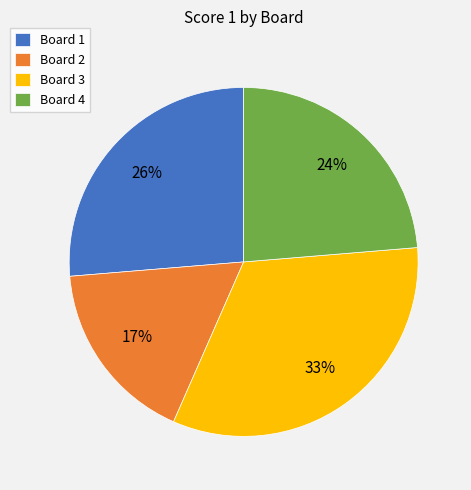

To the nearest percent, what percentage of the pie is Board 2?

17%